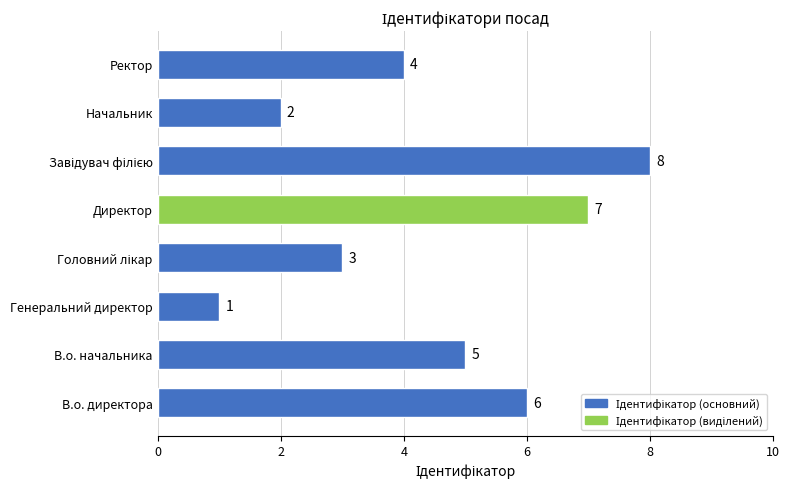

How many series are shown in this chart?

1